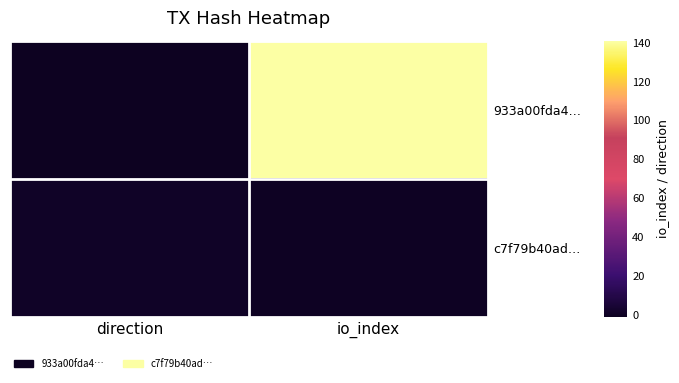

Reading left to right, extract all data points from this chart.

933a00fda4…: direction=-1	io_index=141
c7f79b40ad…: direction=1	io_index=0